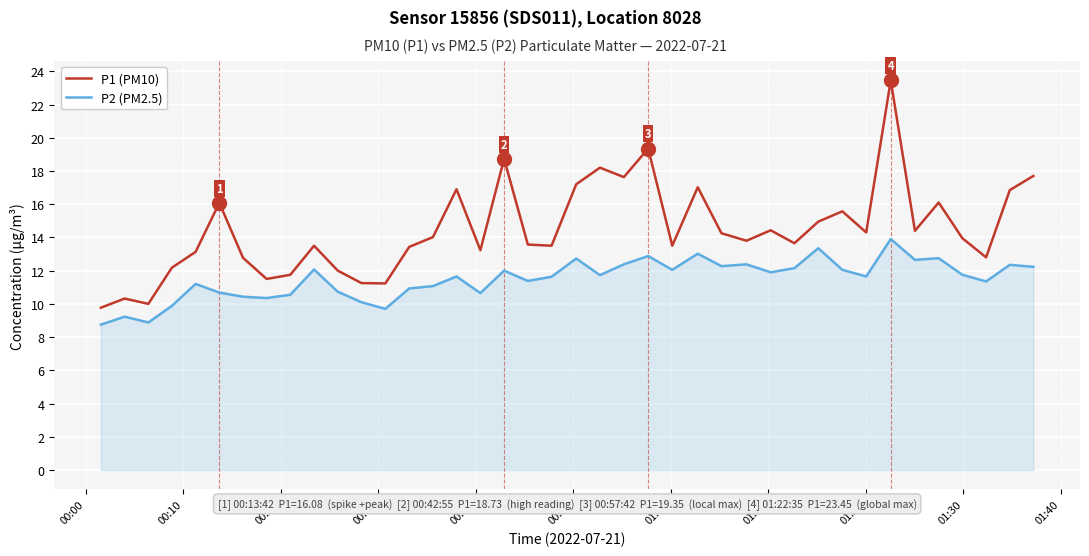

How many series are shown in this chart?

2